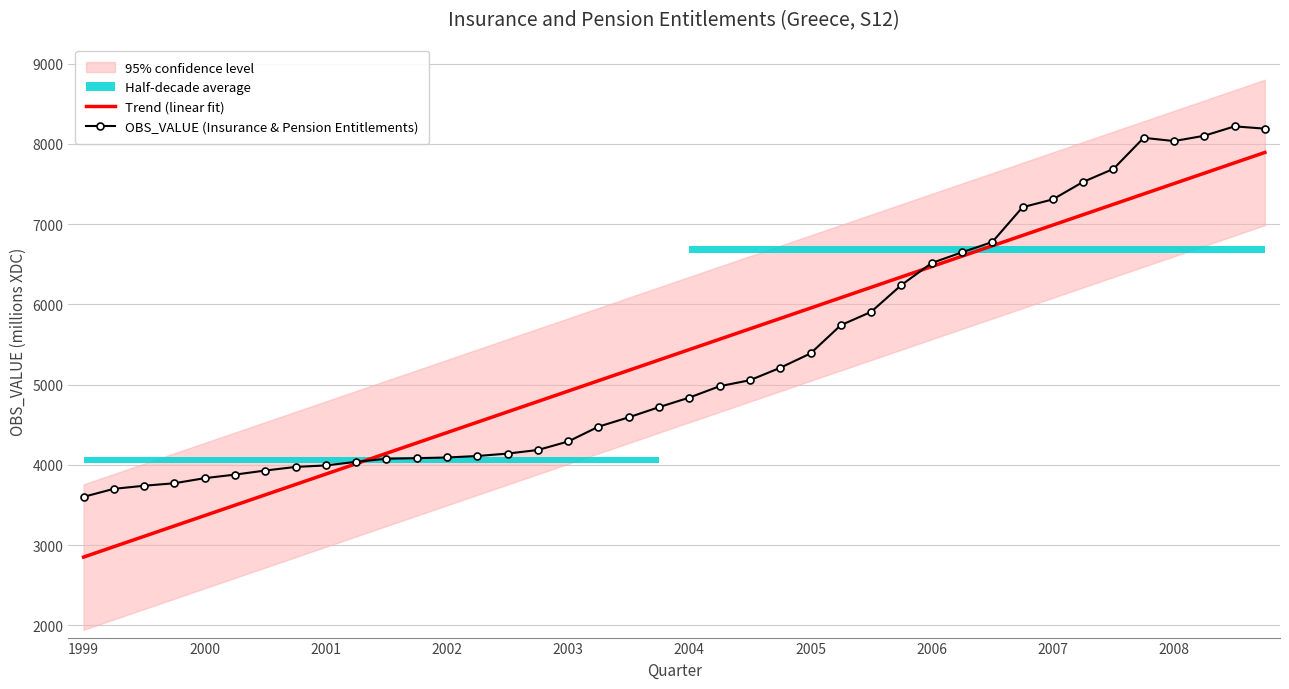

The OBS_VALUE (Insurance & Pension Entitlements) series shows 11318.4 at 2008. True or false?

False